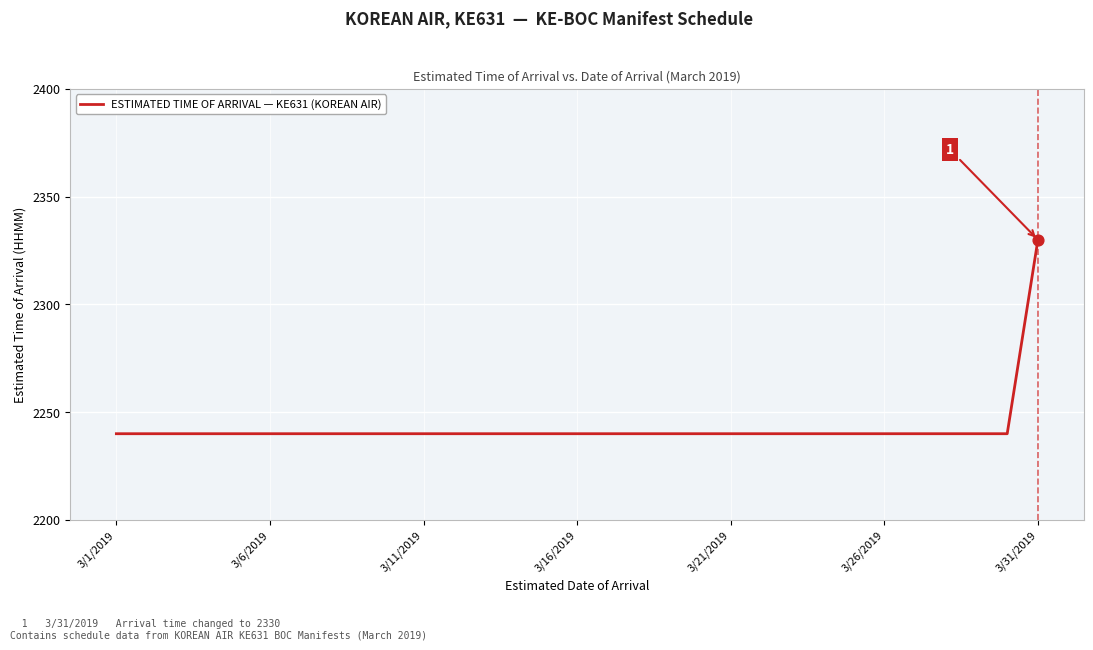

What is the minimum value shown in the chart?

2240